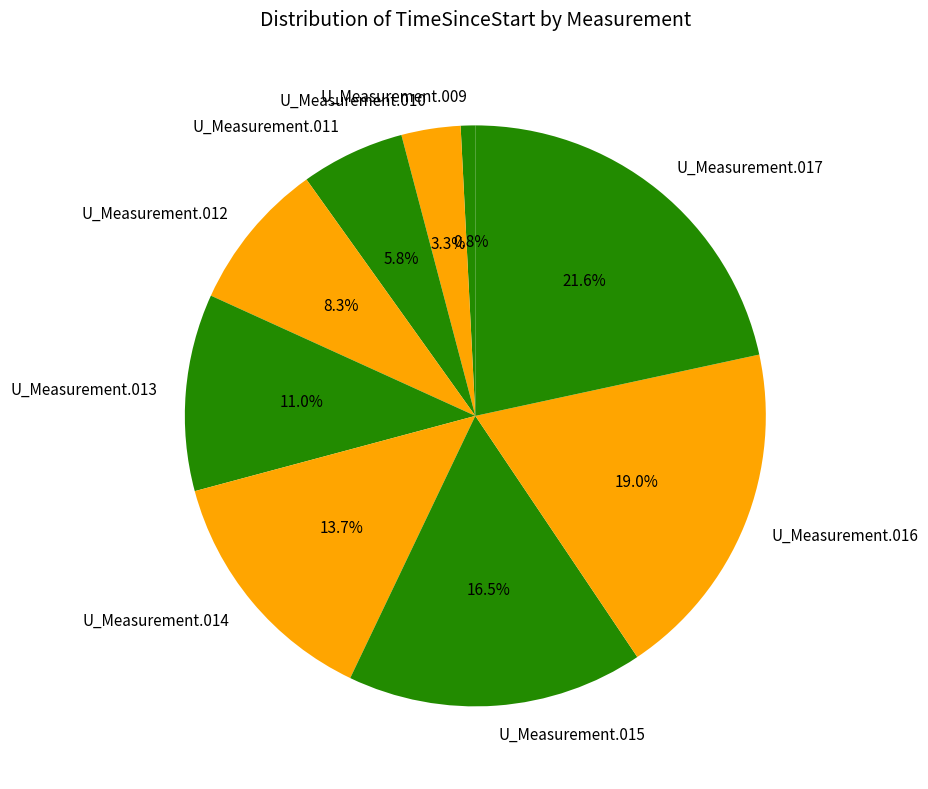

Is it true that U_Measurement.010 is 9% of the pie?

False